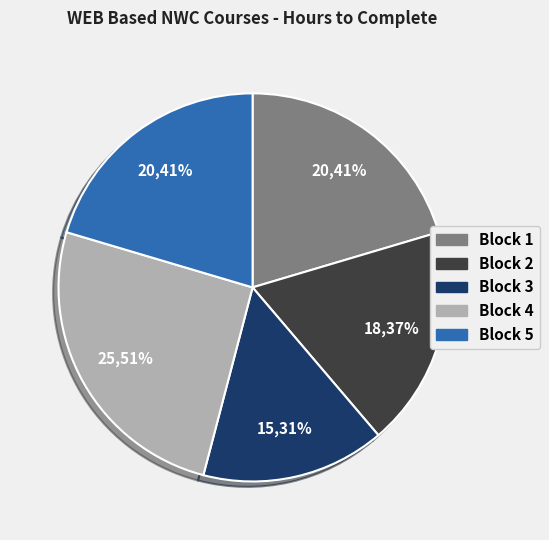

How many segments does this pie chart have?

5